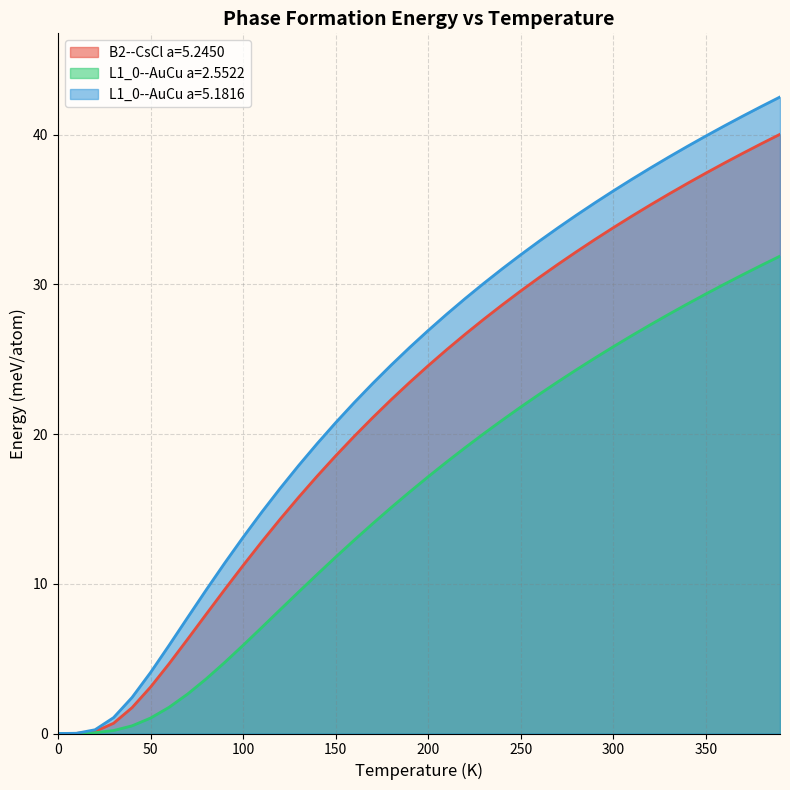

What is the total value across all series at 140.0?

47.2